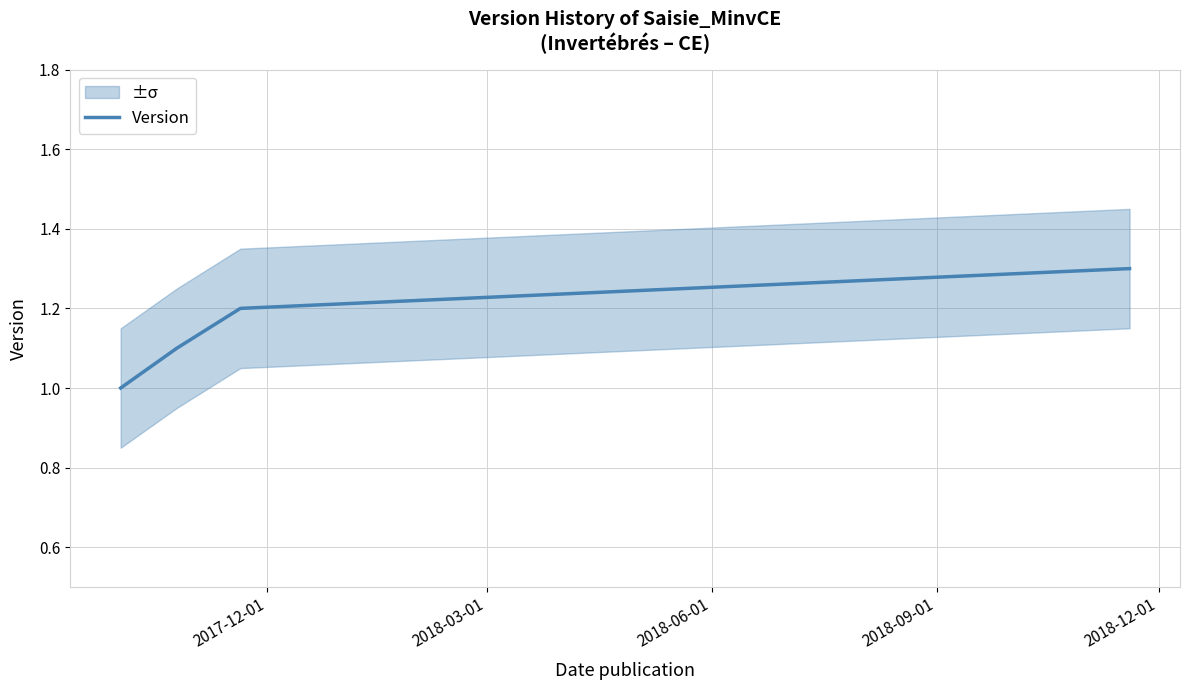

What is the maximum value for Version?

1.3